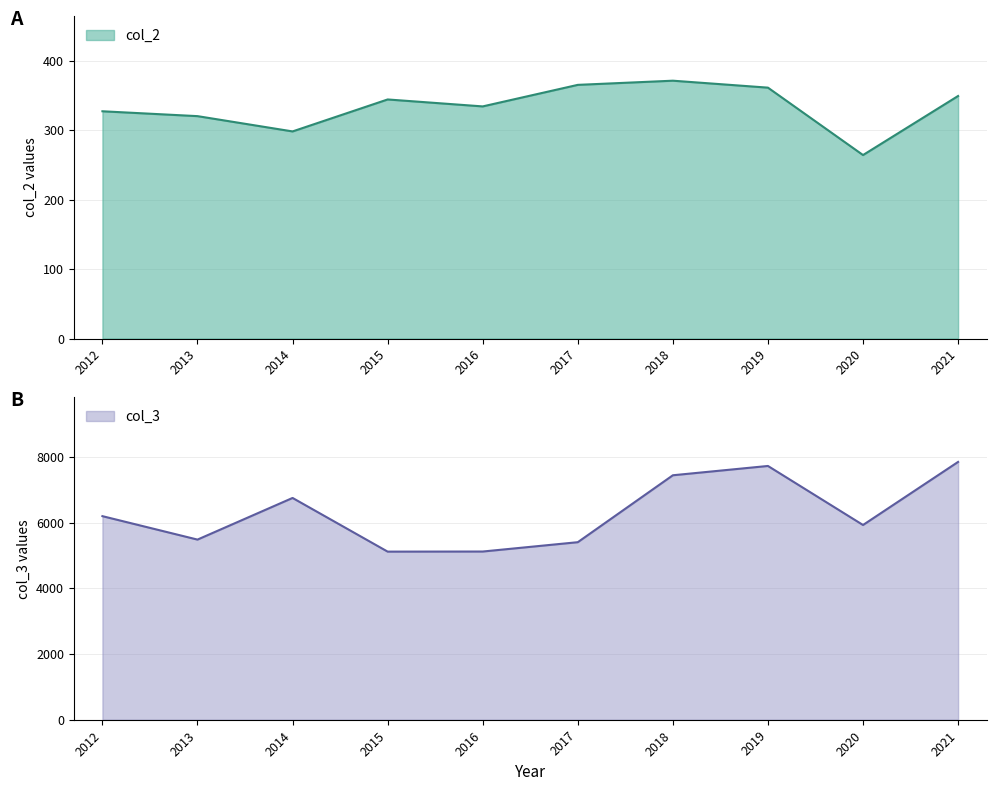

True or false: col_2 and col_3 cross at least once.

False